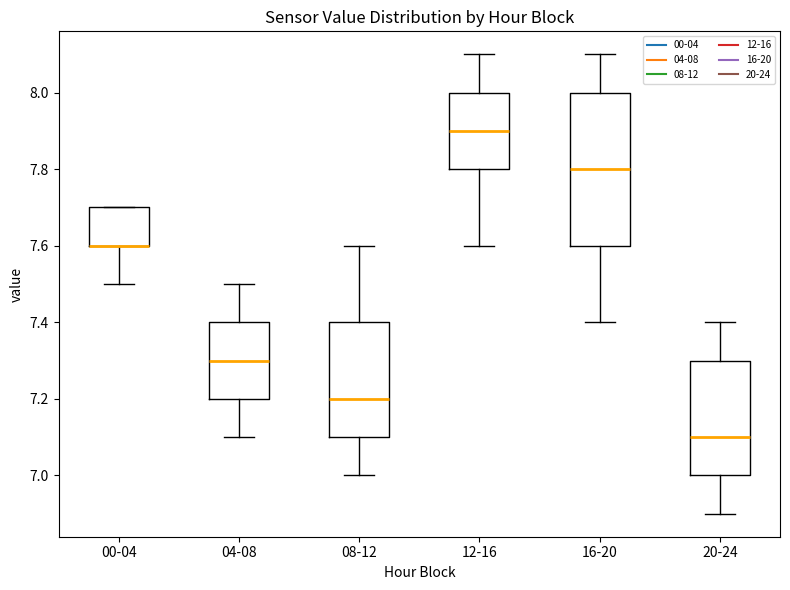

Reading left to right, transcribe this box plot: for each box, give where its median line is, the range the box spans, and where its two whiskers end, as read against the y-axis. The values are not printed on the chart, so give them approximately, as read against the axis.

00-04: median 7.6 (drawn on the box's lower edge), box 7.6 to 7.7, whiskers 7.5 to 7.7
04-08: median 7.3, box 7.2 to 7.4, whiskers 7.1 to 7.5
08-12: median 7.2, box 7.1 to 7.4, whiskers 7.0 to 7.6
12-16: median 7.9, box 7.8 to 8.0, whiskers 7.6 to 8.1
16-20: median 7.8, box 7.6 to 8.0, whiskers 7.4 to 8.1
20-24: median 7.1, box 7.0 to 7.3, whiskers 6.9 to 7.4